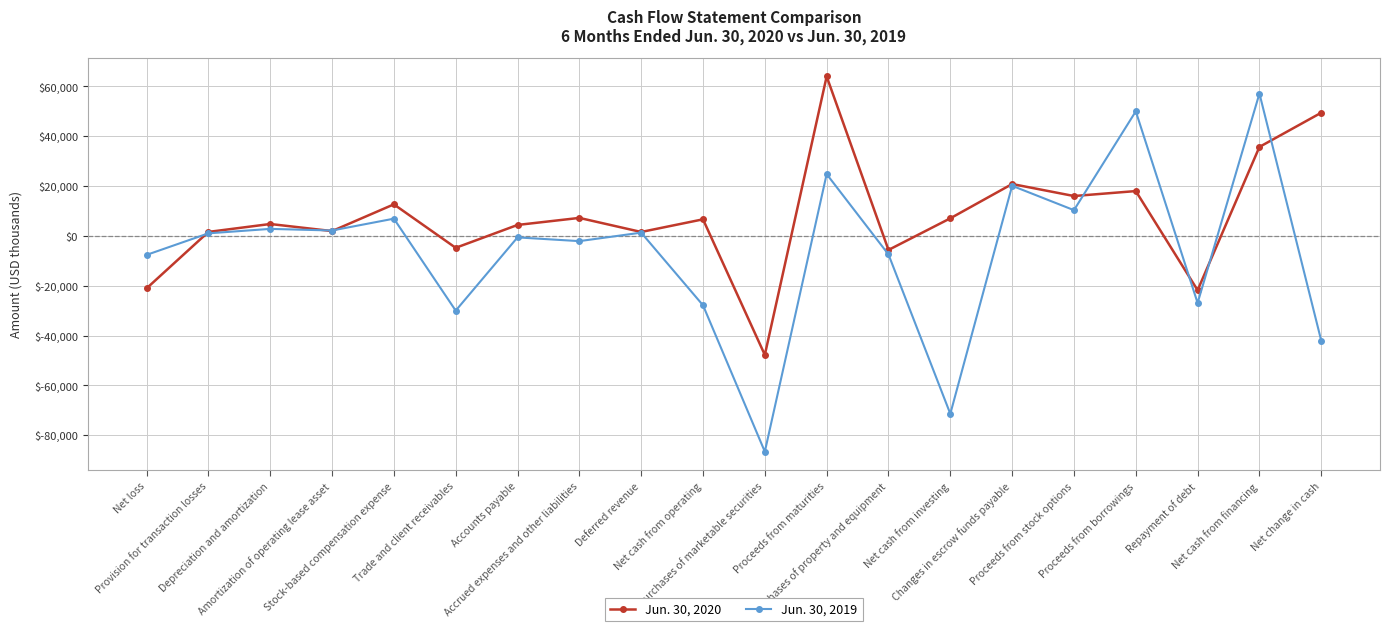

Which series has the largest total across all categories?

Jun. 30, 2020